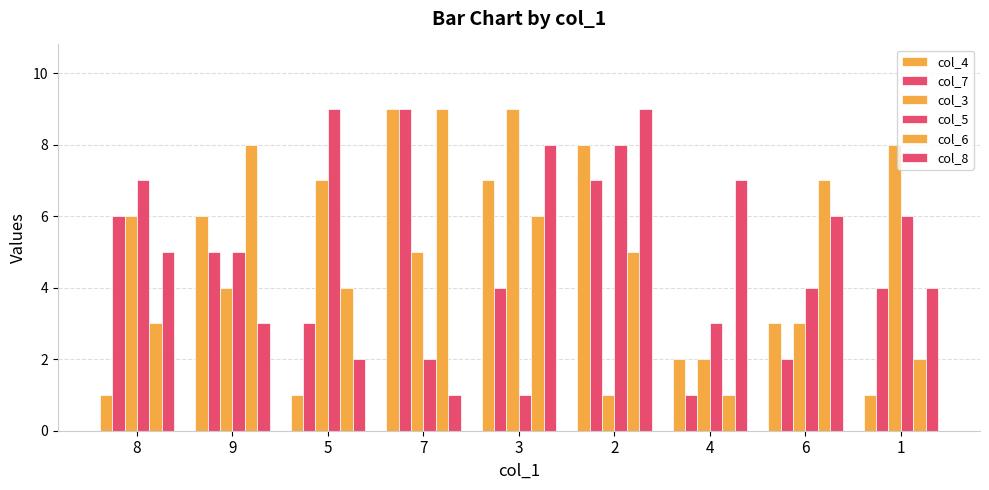

How many values in the col_4 series are below 3?

4